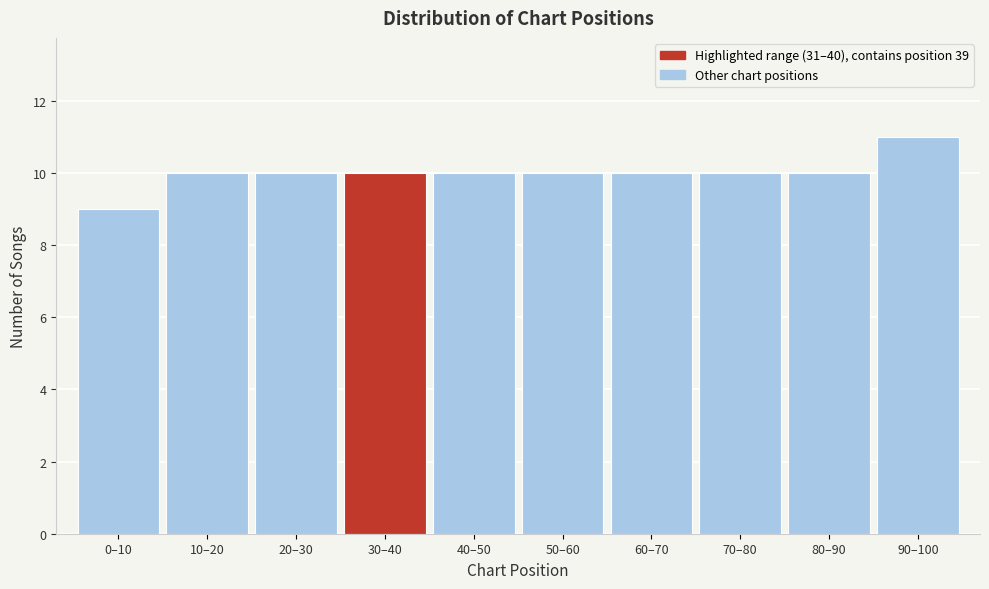

Reading right to left, transcribe all the data shown in this chart.

90–100=11	80–90=10	70–80=10	60–70=10	50–60=10	40–50=10	30–40=10	20–30=10	10–20=10	0–10=9